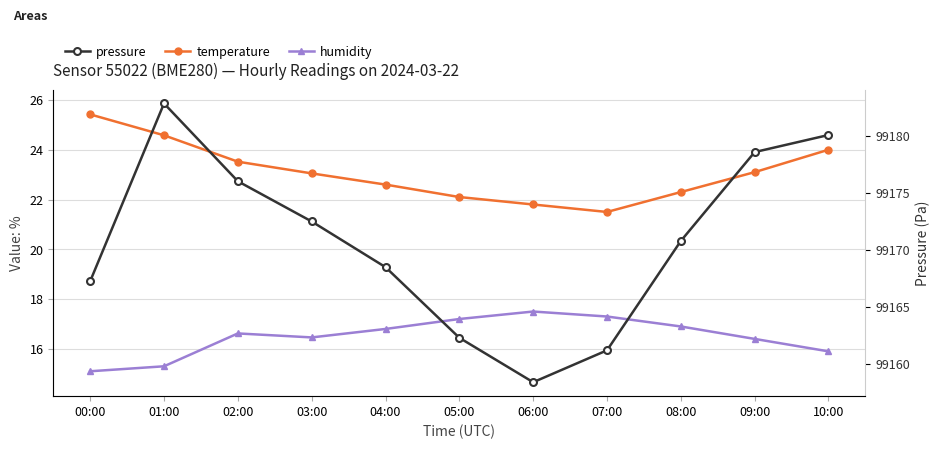

Which series has the largest total across all categories?

pressure